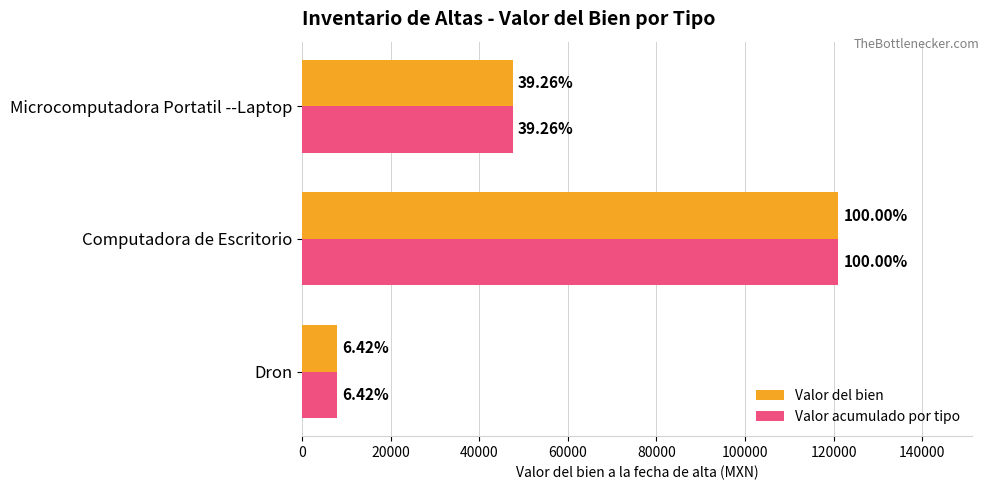

What is the average value of the Valor del bien series?

58780.1